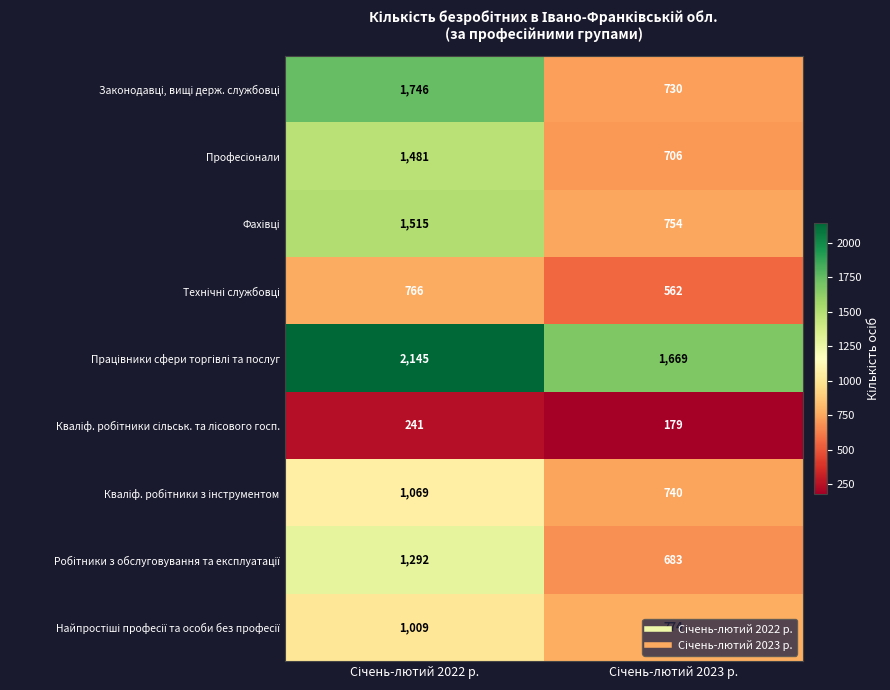

What is the maximum value shown in the chart?

2145